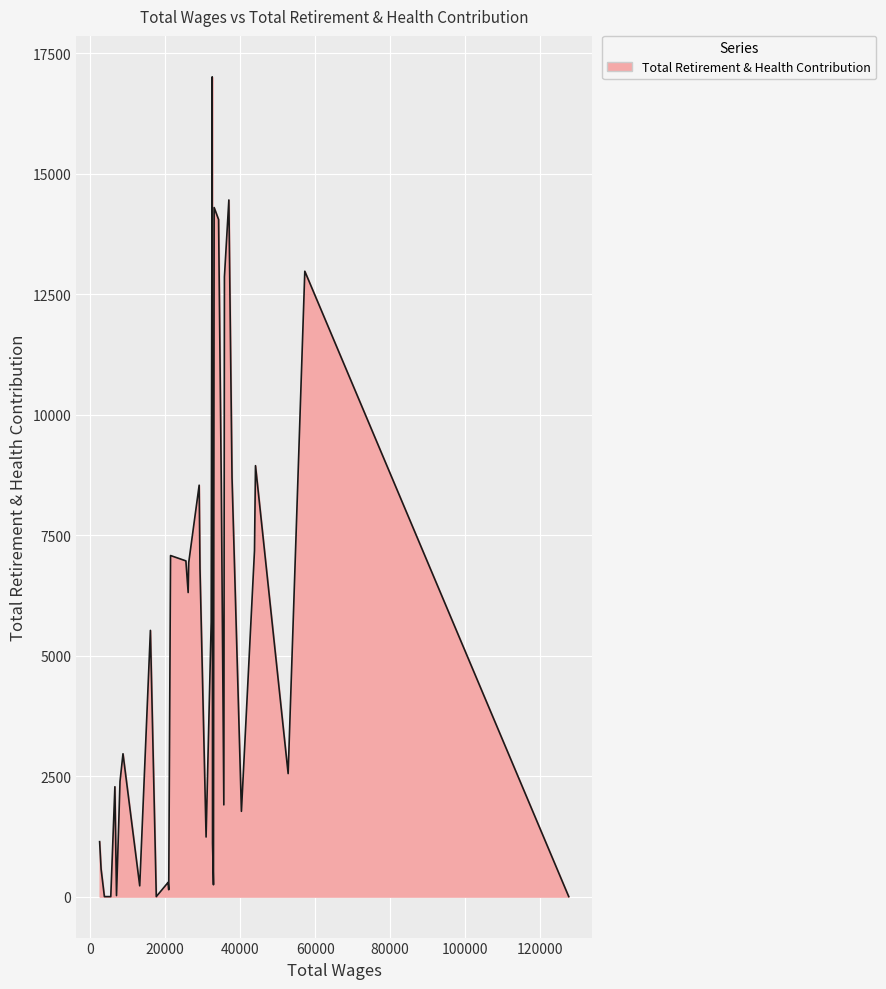

What is the average value?

4793